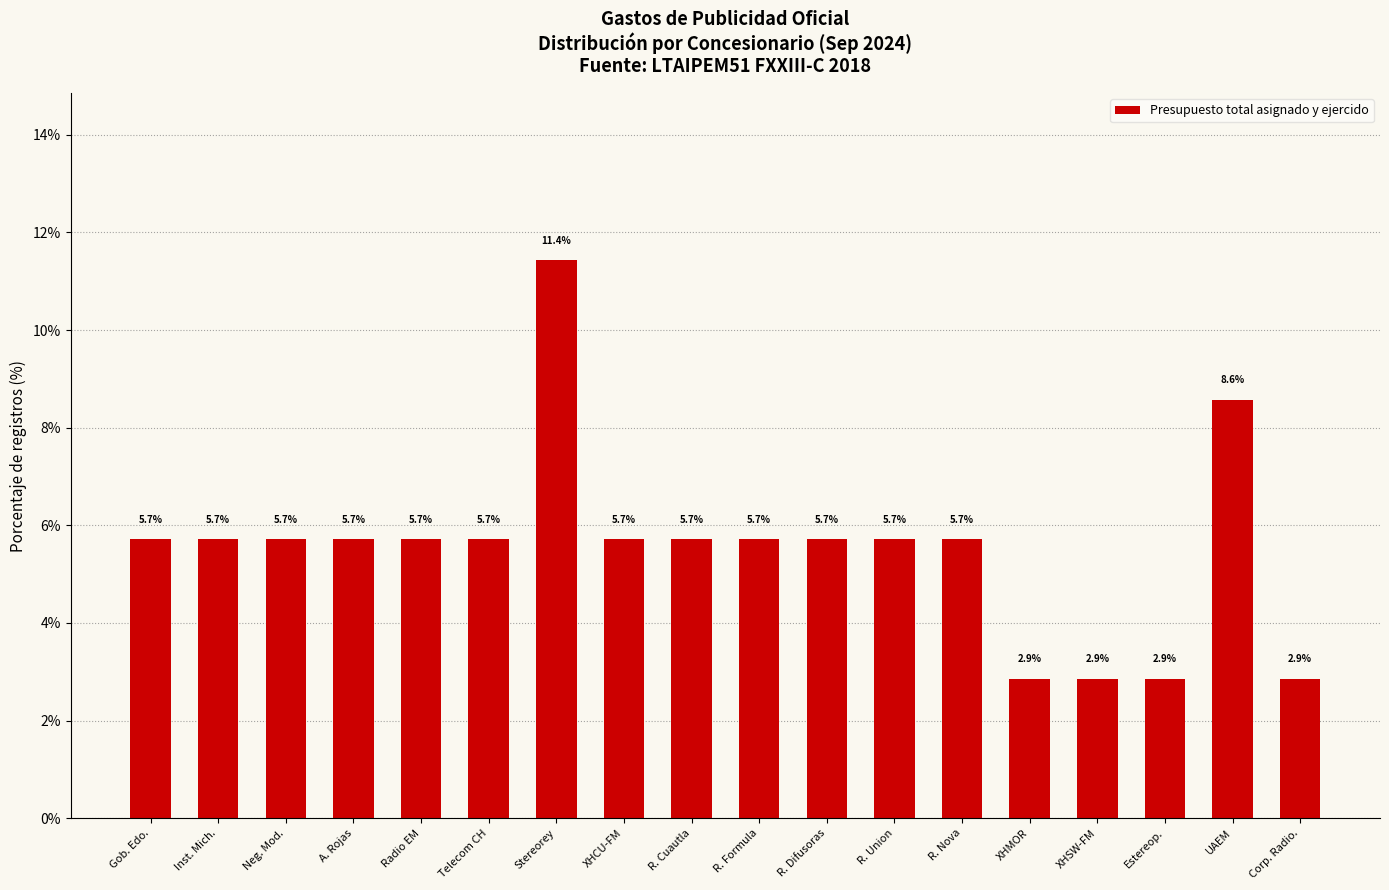

Reading left to right, extract all data points from this chart.

5.7	5.7	5.7	5.7	5.7	5.7	11.4	5.7	5.7	5.7	5.7	5.7	5.7	2.9	2.9	2.9	8.6	2.9